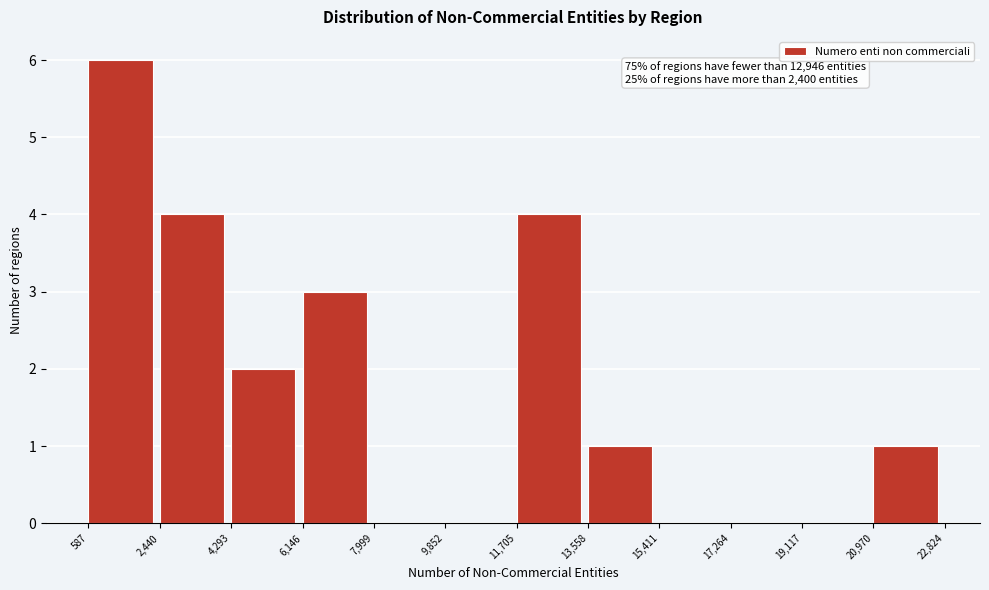

Which range on the x-axis has the tallest bar?

587 to 2,440